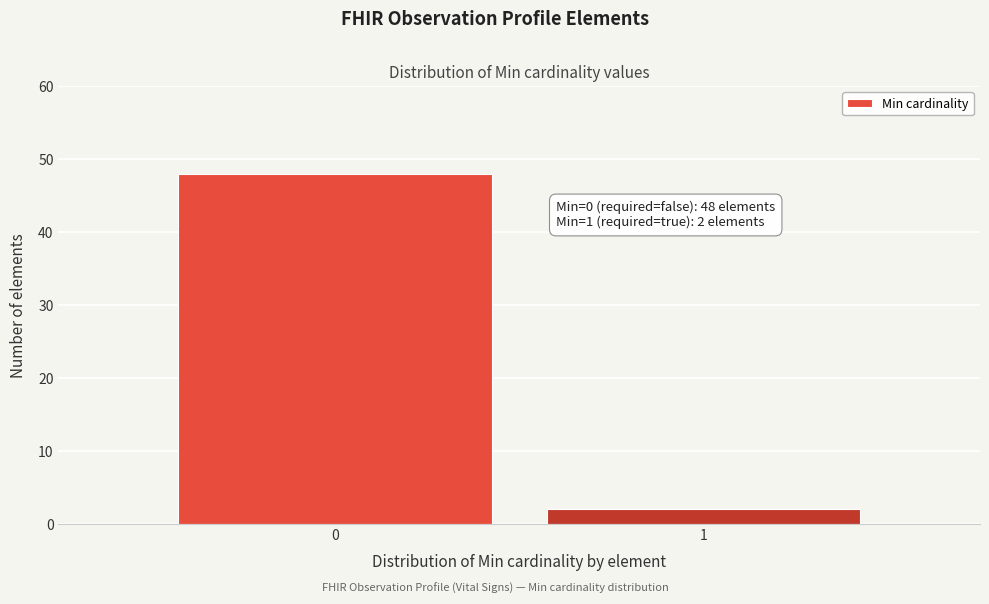

Reading left to right, what are all the values shown in this chart?

48	2